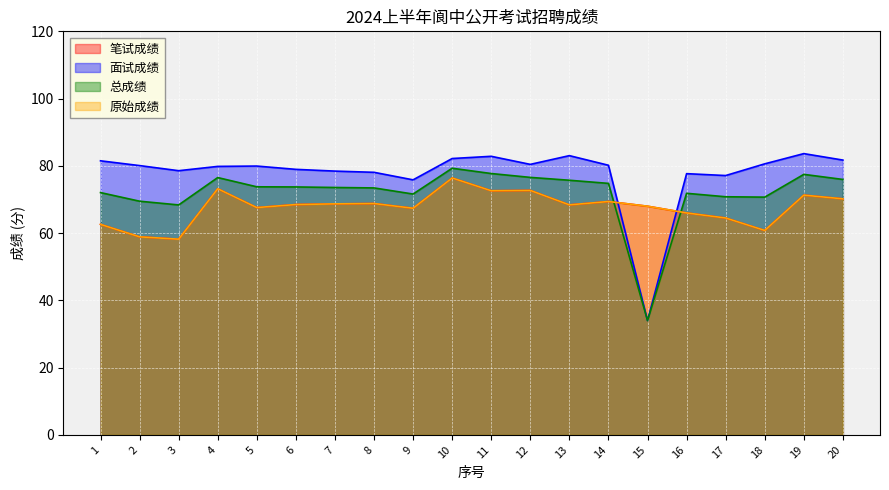

What is the value of the 总成绩 point at the 20th from the left?

76.0